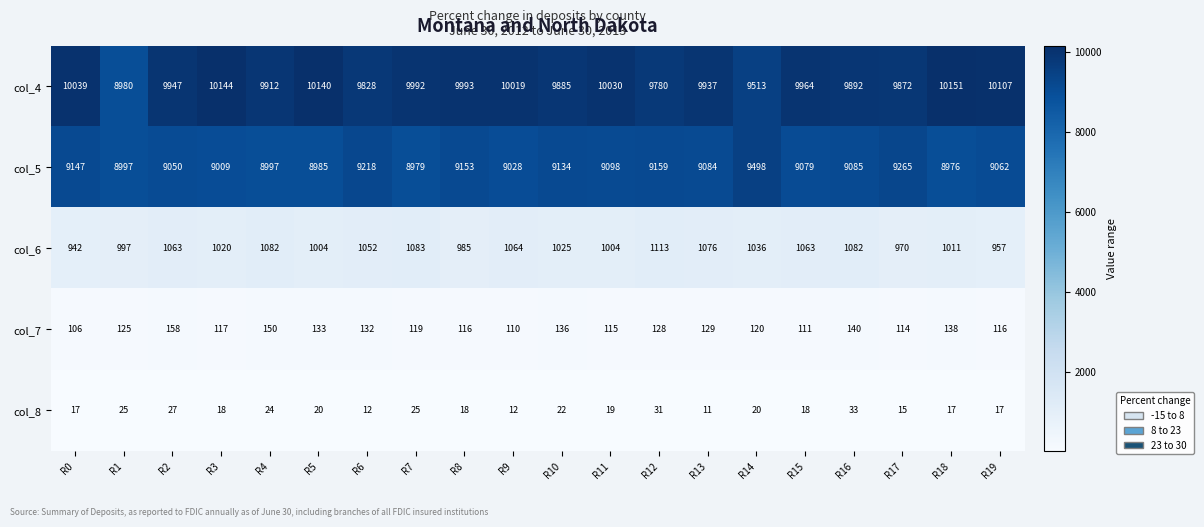

What is the total value across all series at R6?

20242